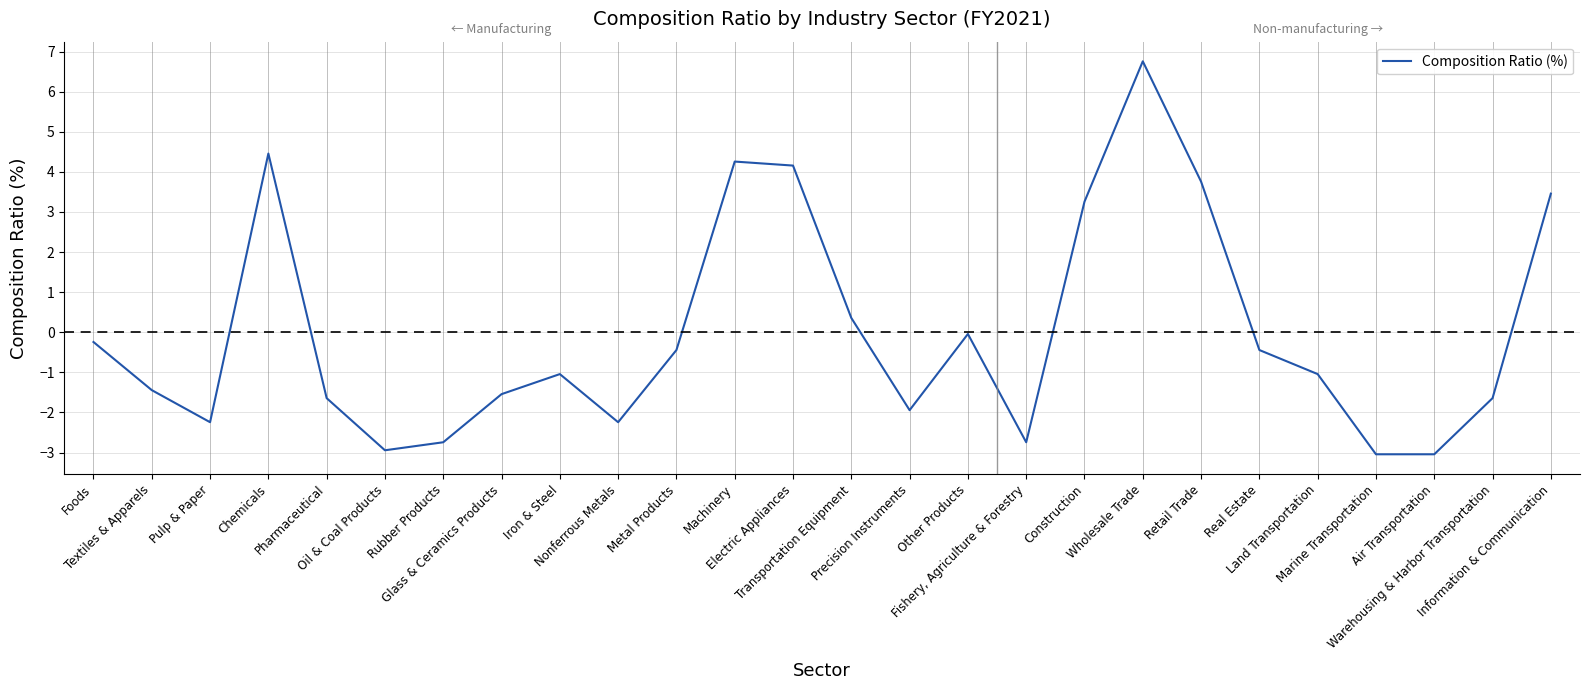

Is it true that the value at Warehousing & Harbor Transportation is -1.6?

True